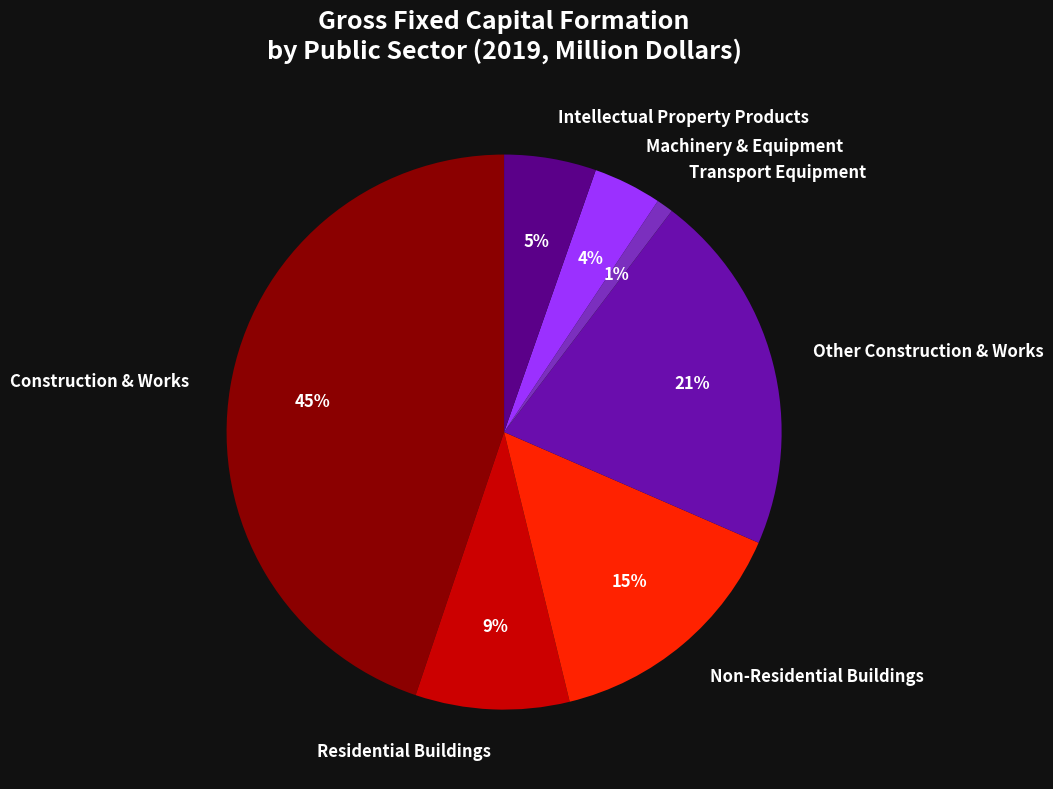

Is there a majority slice in this chart?

No